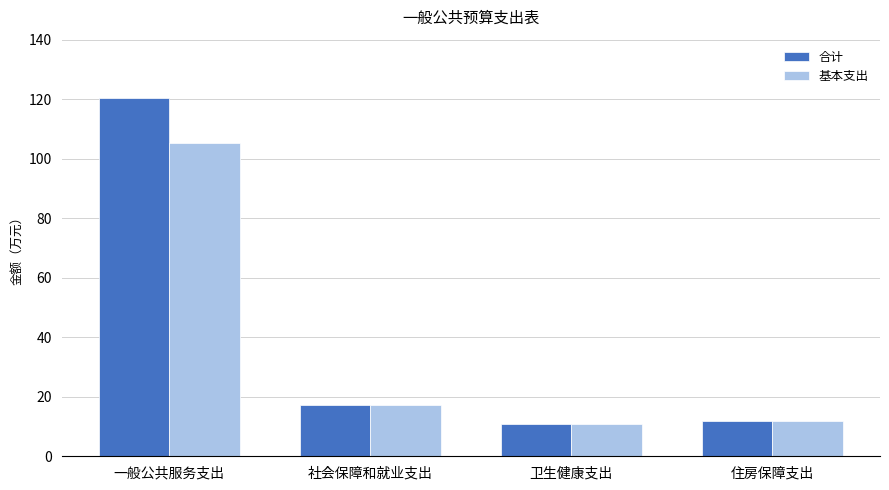

Which series has the largest range (max minus min)?

合计